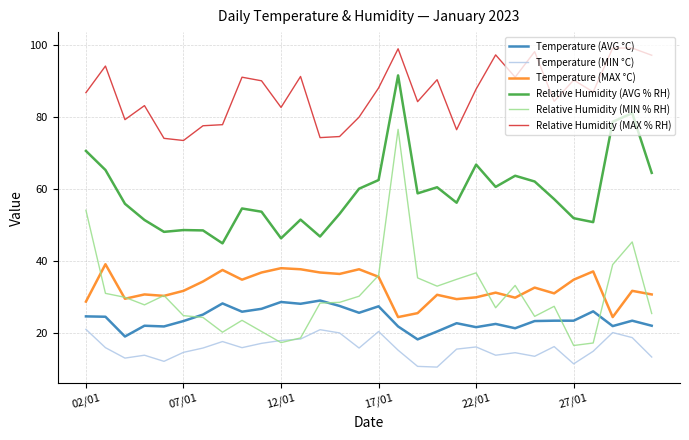

In Relative Humidity (AVG % RH), how many points are higher than both neighbors (excluding endpoints)?

8